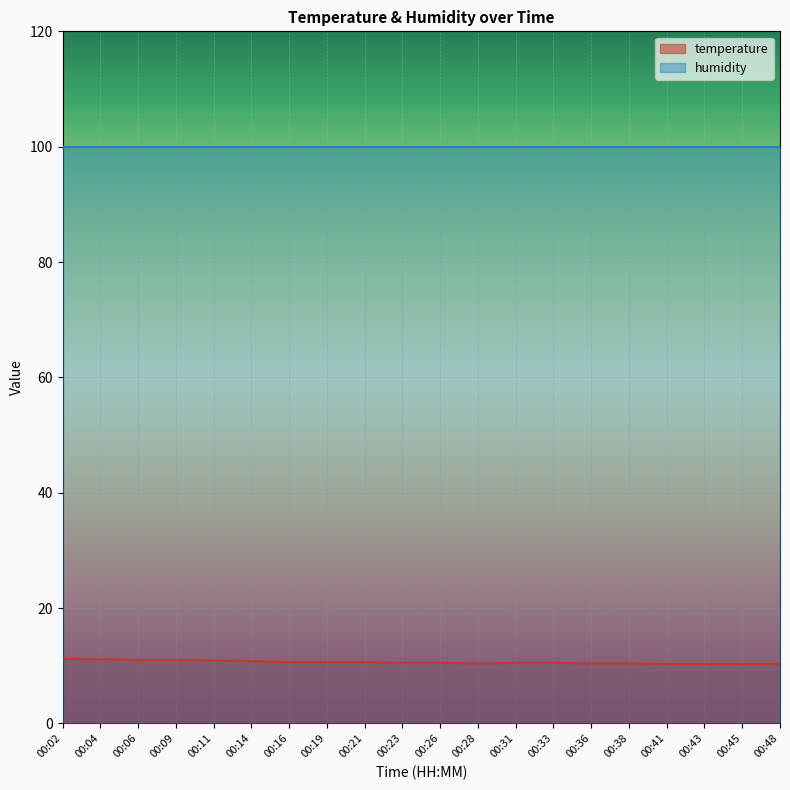

What is the average value?

10.6